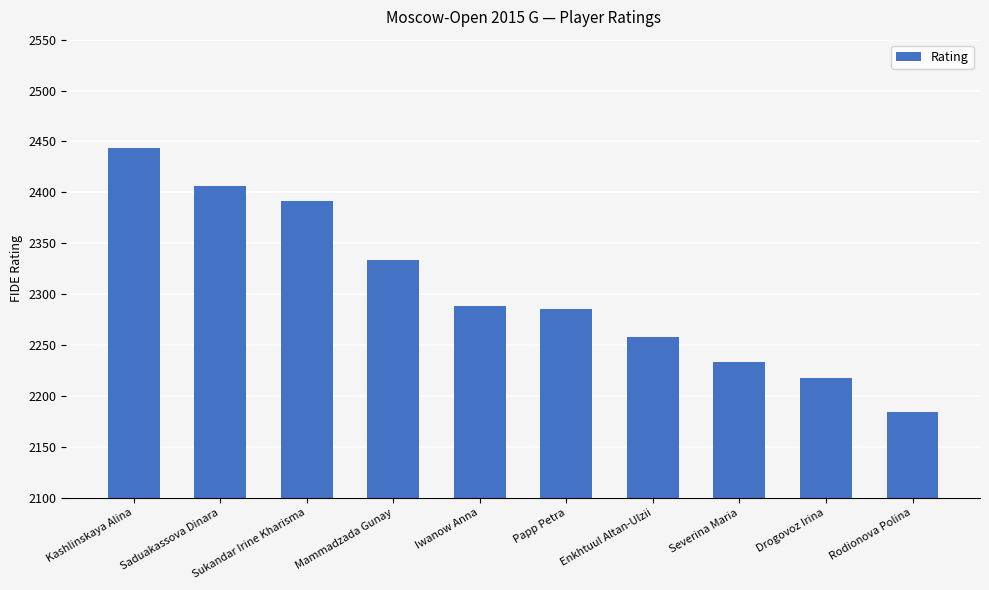

Does the chart contain any negative values?

No